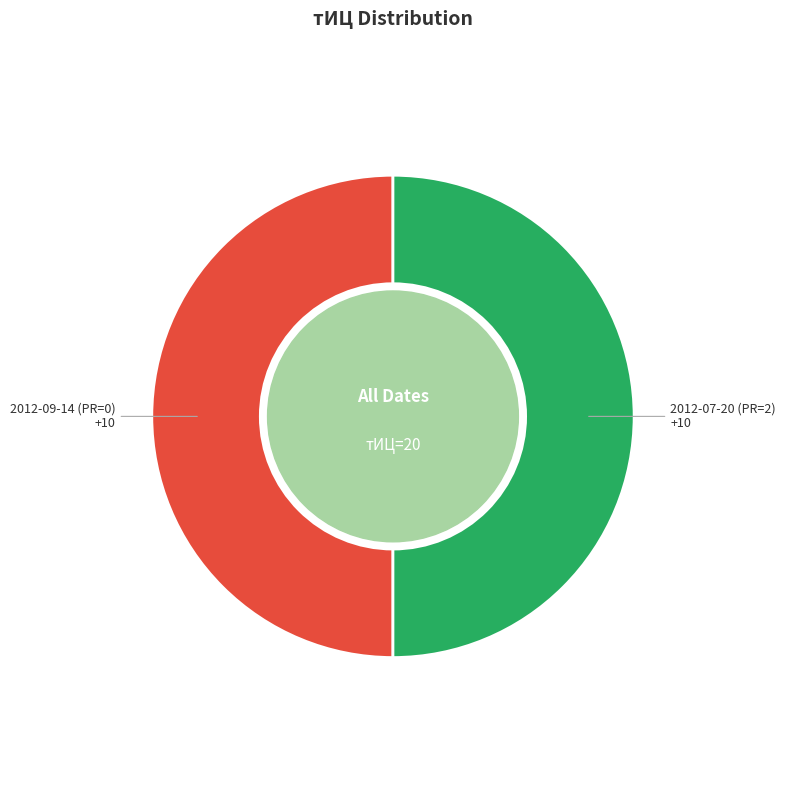

What is the ratio of the value at 2012-09-14 (PR=0) to the value at 2012-07-20 (PR=2)?

1.0